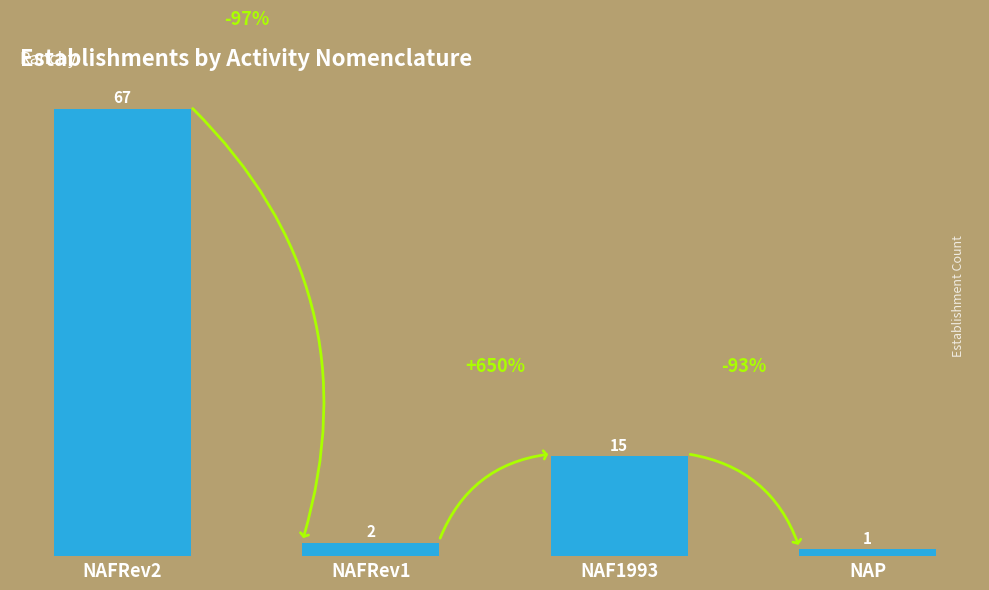

What is the label of the 3rd bar from the left?

NAF1993